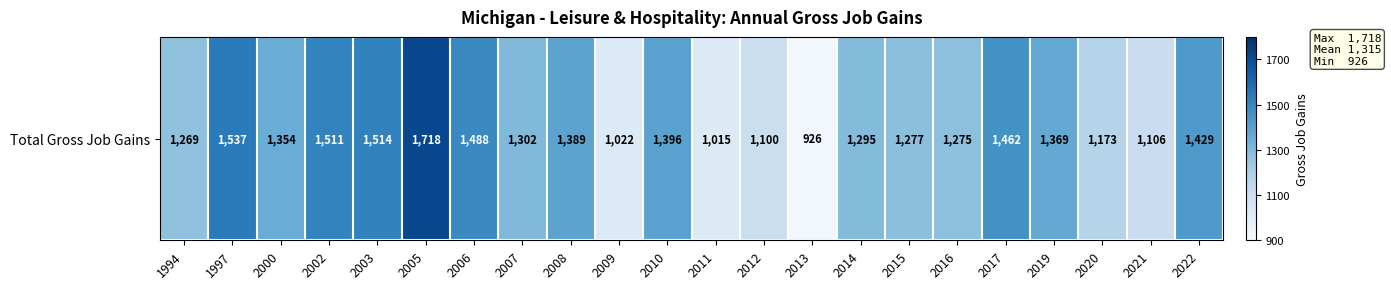

What is the smallest value displayed?

926